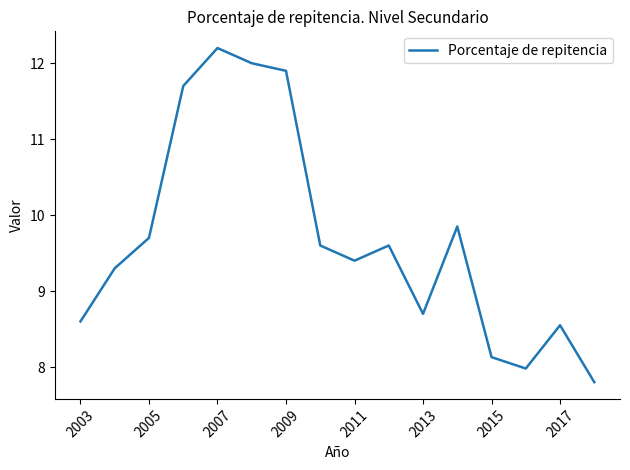

What is the difference between the maximum and minimum values?

4.4